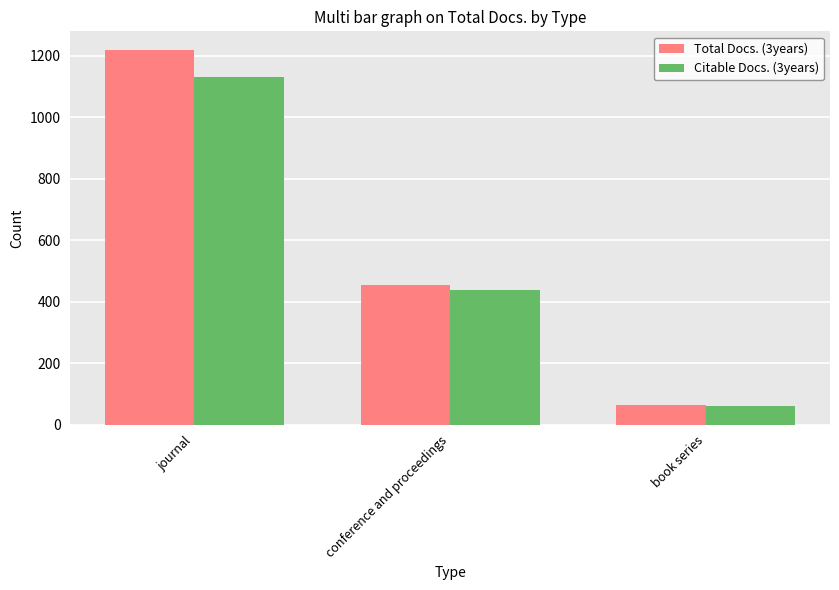

What is the value of the Total Docs. (3years) bar at the 3rd from the left?

66